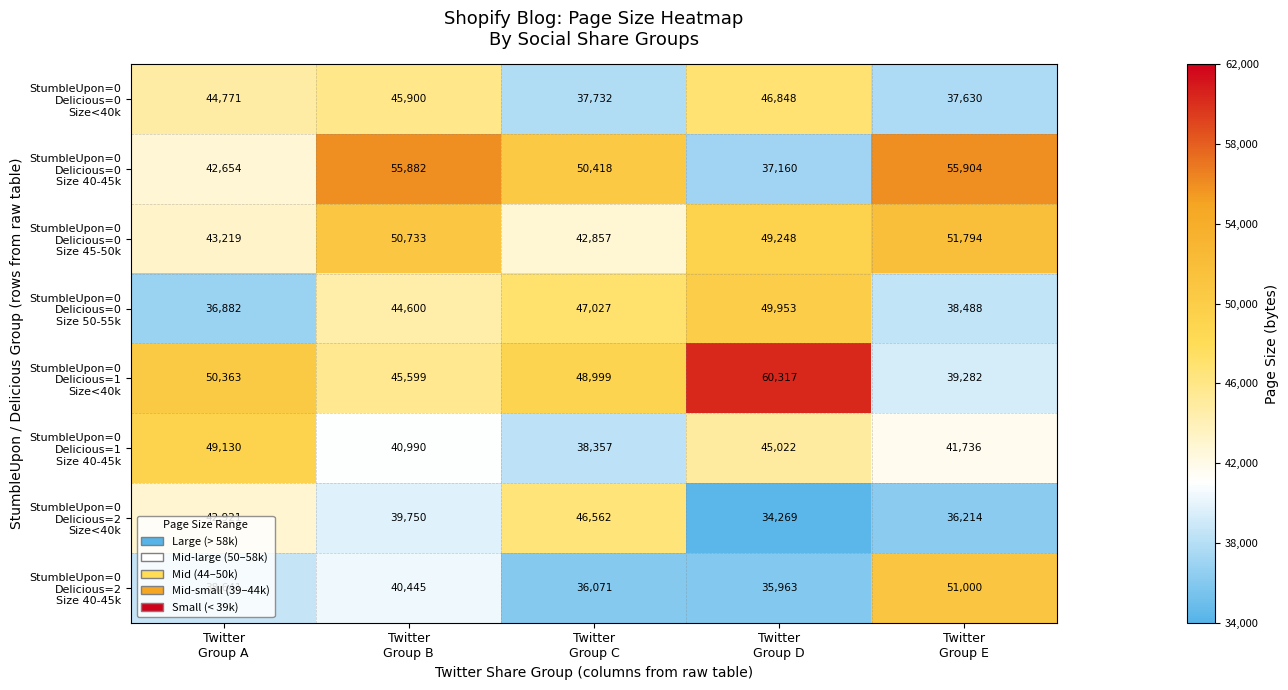

What is the minimum value shown in the chart?

34269